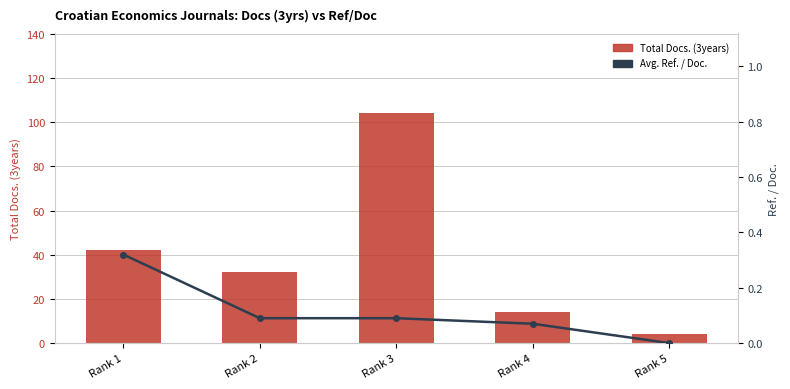

What is the average value of the Avg. Ref. / Doc. series?

0.1